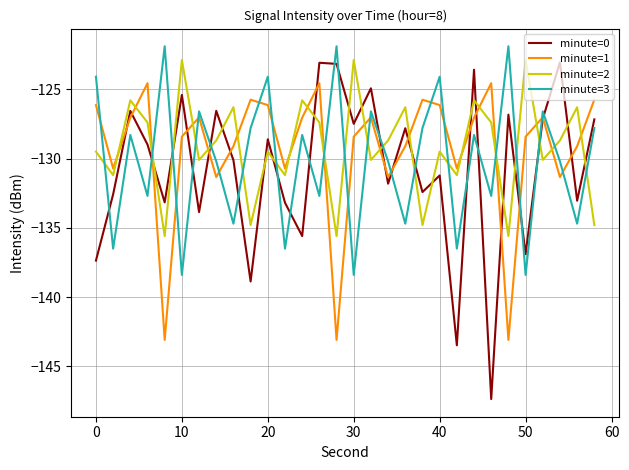

How many lines are shown in the chart?

4